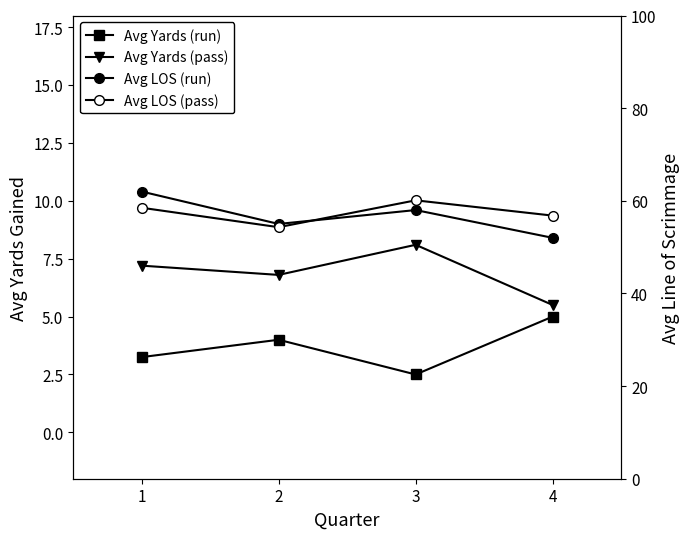

Reading left to right, list all the values displayed in this chart.

Avg Yards (run): 3.2	4.0	2.5	5.0
Avg Yards (pass): 7.2	6.8	8.1	5.5
Avg LOS (run): 62.0	55.0	58.0	52.0
Avg LOS (pass): 58.5	54.3	60.1	56.8